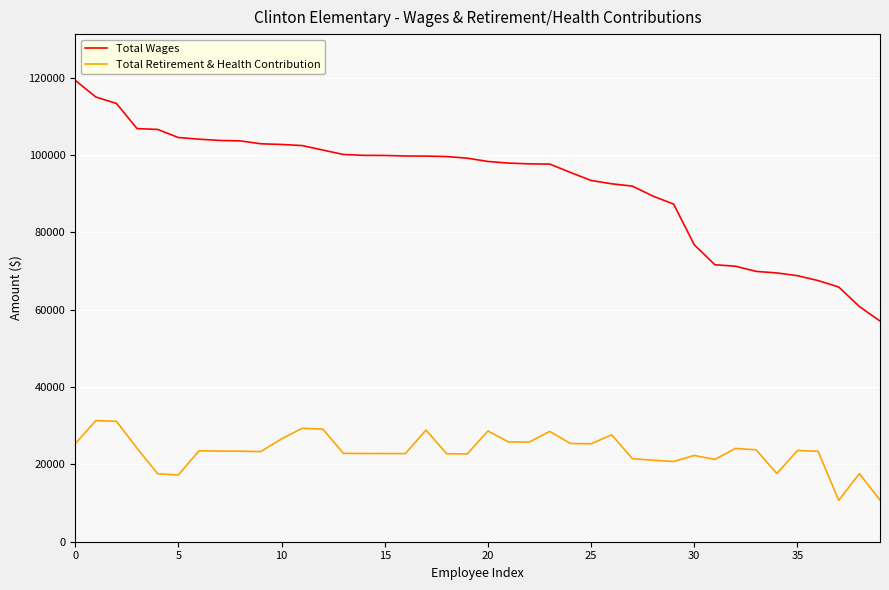

What is the smallest value displayed?

10689